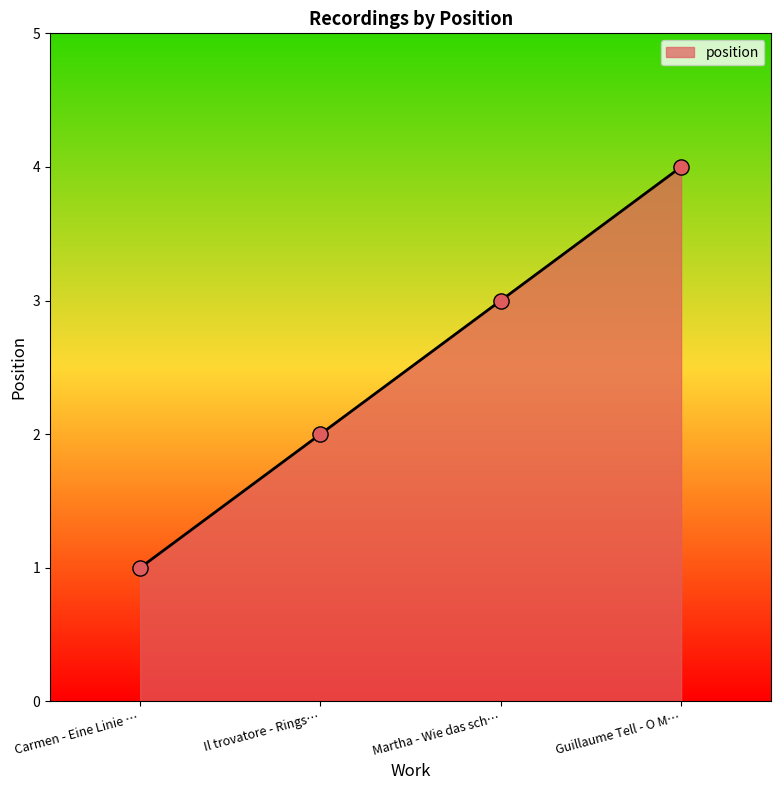

What is the change in value from Carmen - Eine Linie … to Il trovatore - Rings…?

+1